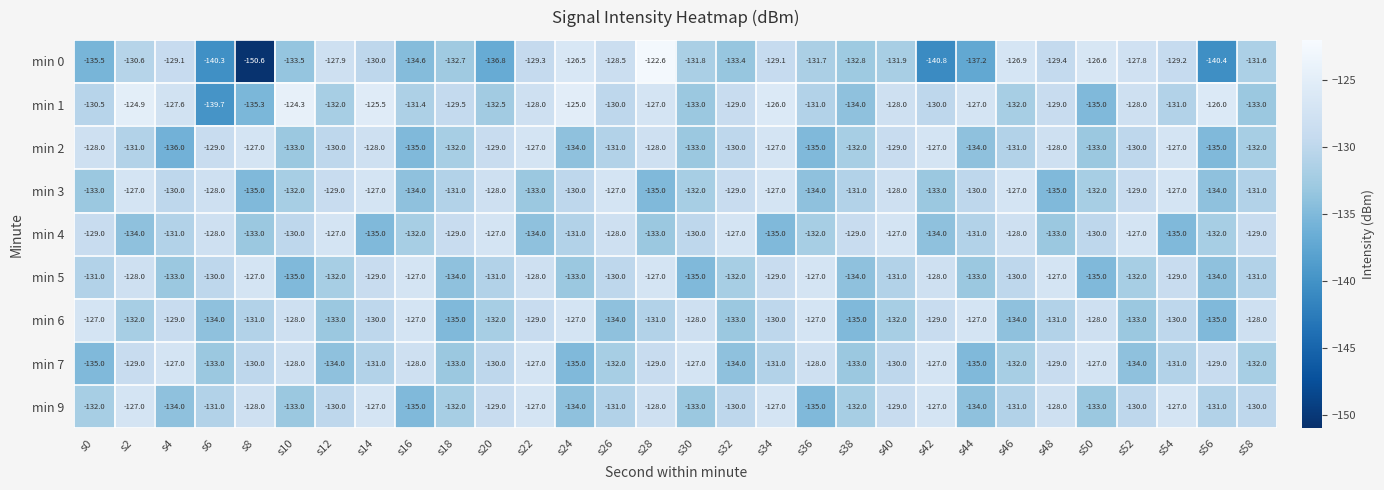

What is the average value of the min 1 series?

-129.8